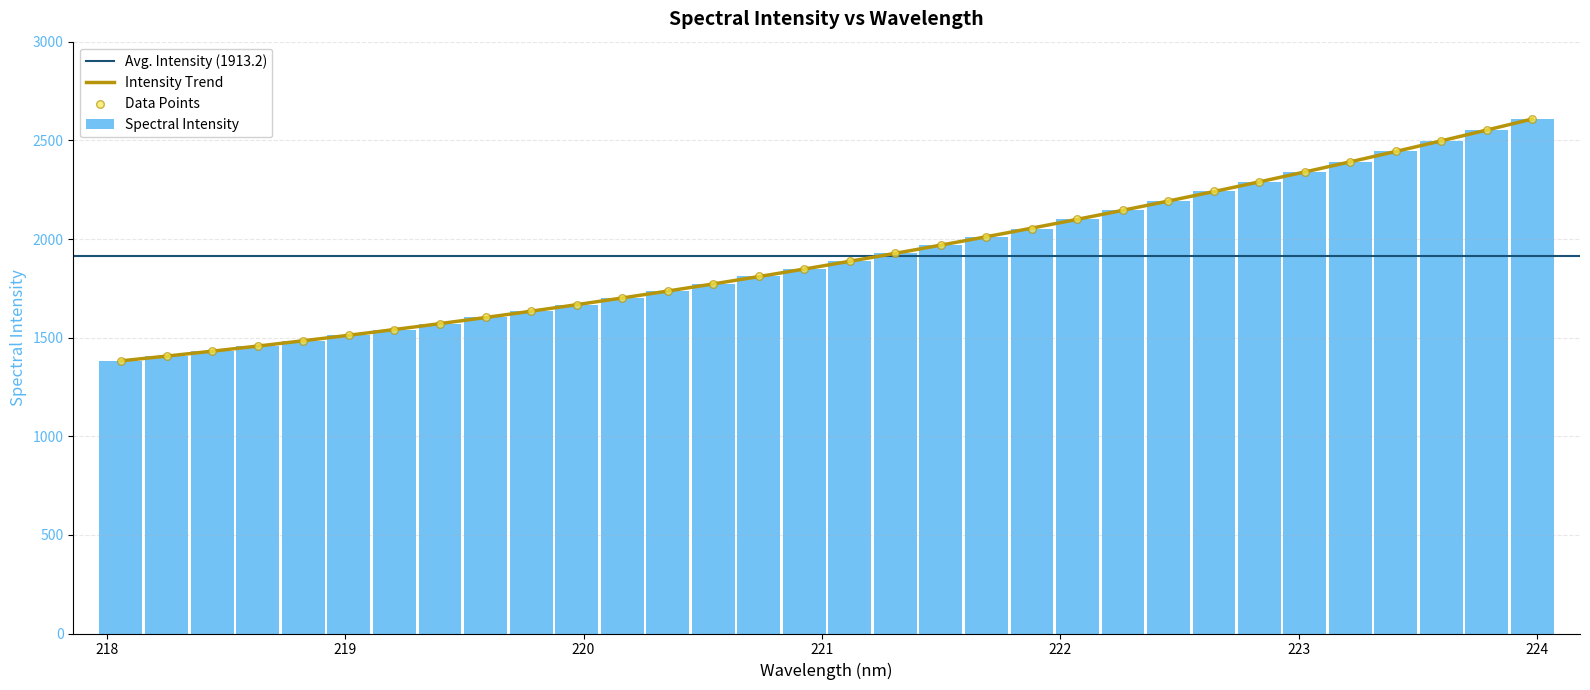

Approximately how many times larger is the value at 221.6902 compared to 222.263?

0.9